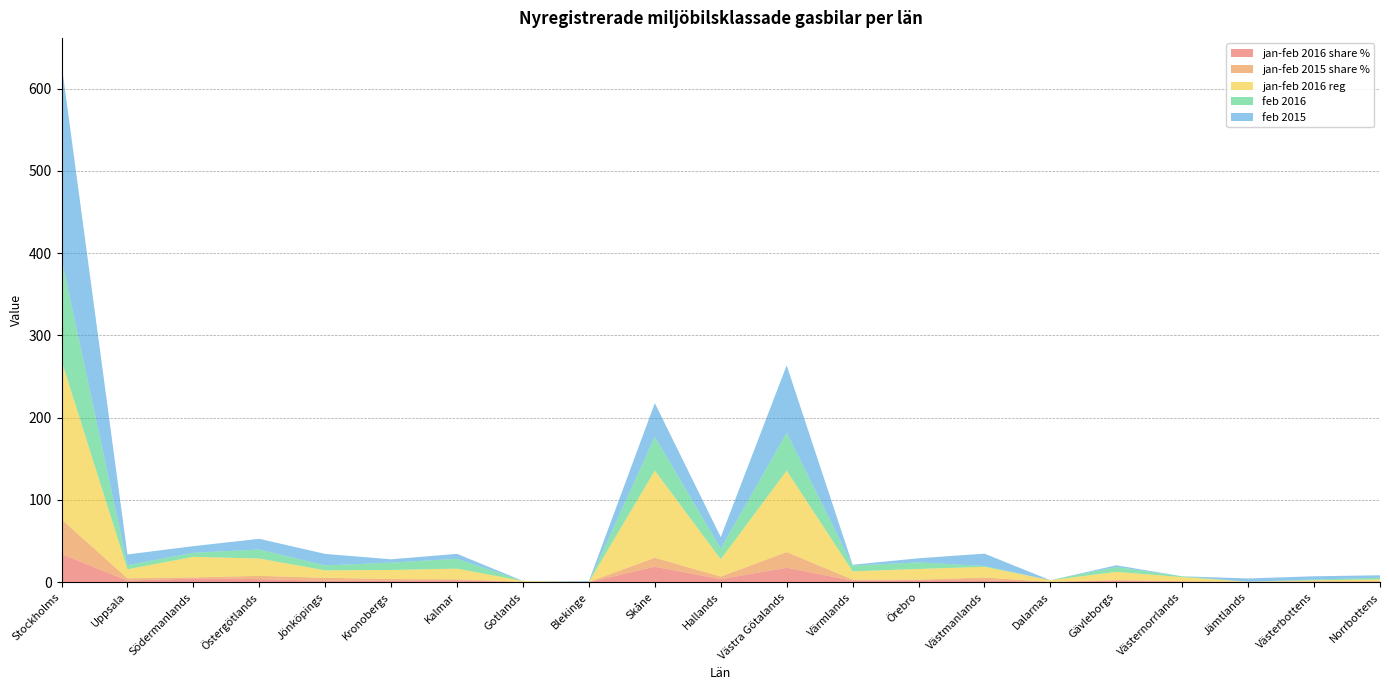

Reading right to left, list all the values displayed in this chart.

jan-feb 2016 share %: 0.3	0.2	0.0	0.9	1.8	0.3	2.3	2.3	1.8	17.5	3.7	18.7	0.0	0.2	2.3	1.9	1.6	3.7	4.4	1.9	34.1
jan-feb 2015 share %: 1.0	1.0	0.5	0.2	0.8	0.0	3.4	0.8	1.4	19.1	3.1	11.0	0.4	0.2	1.1	1.9	3.8	4.0	1.4	2.8	42.2
jan-feb 2016 reg: 2.0	1.0	0.0	5.0	10.0	2.0	13.0	13.0	10.0	99.0	21.0	106.0	0.0	1.0	13.0	11.0	9.0	21.0	25.0	11.0	193.0
feb 2016: 2.0	1.0	0.0	1.0	6.0	0.0	1.0	8.0	7.0	46.0	13.0	41.0	0.0	0.0	12.0	9.0	6.0	11.0	5.0	5.0	124.0
feb 2015: 3.0	4.0	4.0	0.0	2.0	0.0	15.0	5.0	1.0	82.0	14.0	41.0	1.0	0.0	6.0	4.0	14.0	13.0	8.0	13.0	237.0